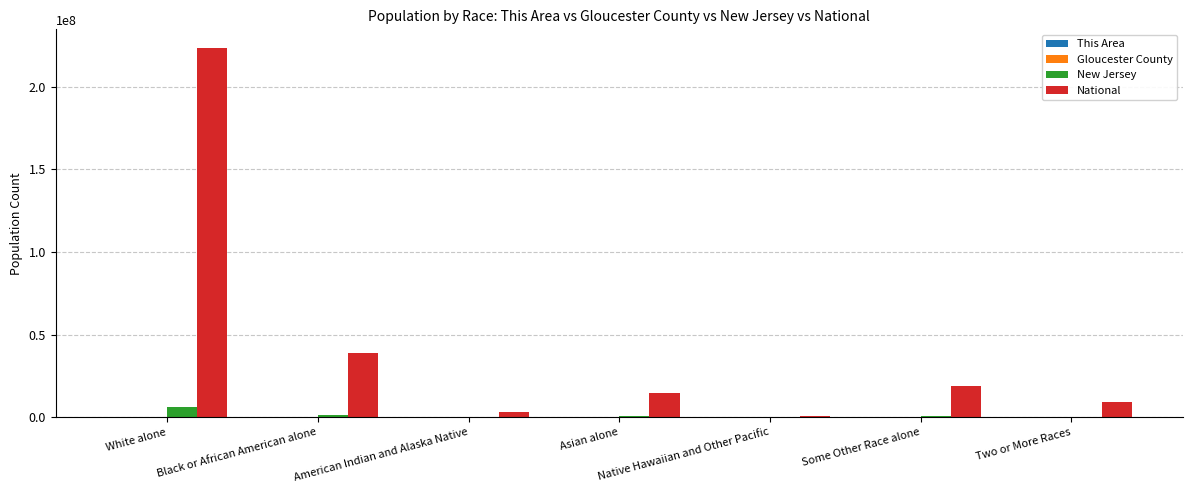

Which series has the largest total across all categories?

National